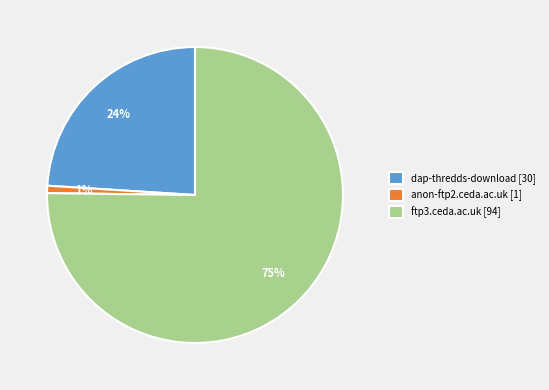

To the nearest percent, what percentage of the pie is anon-ftp2.ceda.ac.uk?

1%